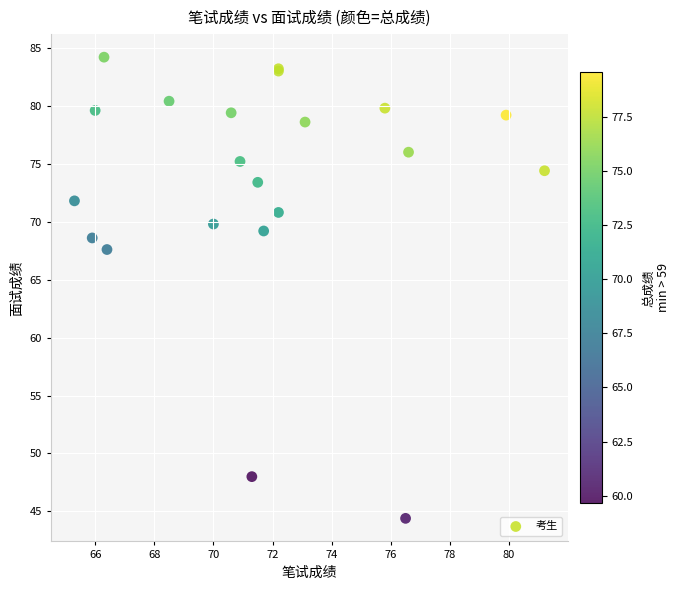

What Y value in the scatter plot is closest to 64?

67.6